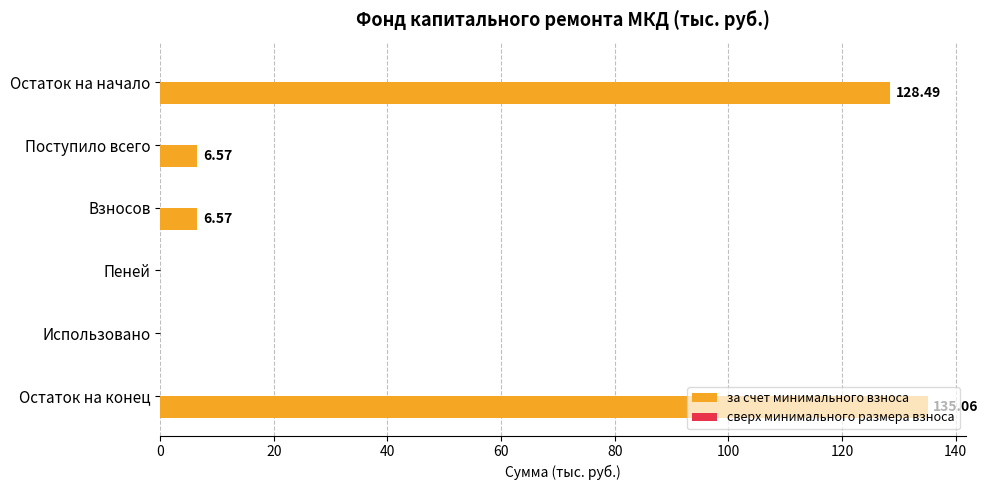

At which category does the chart reach its peak across all series?

Остаток на конец